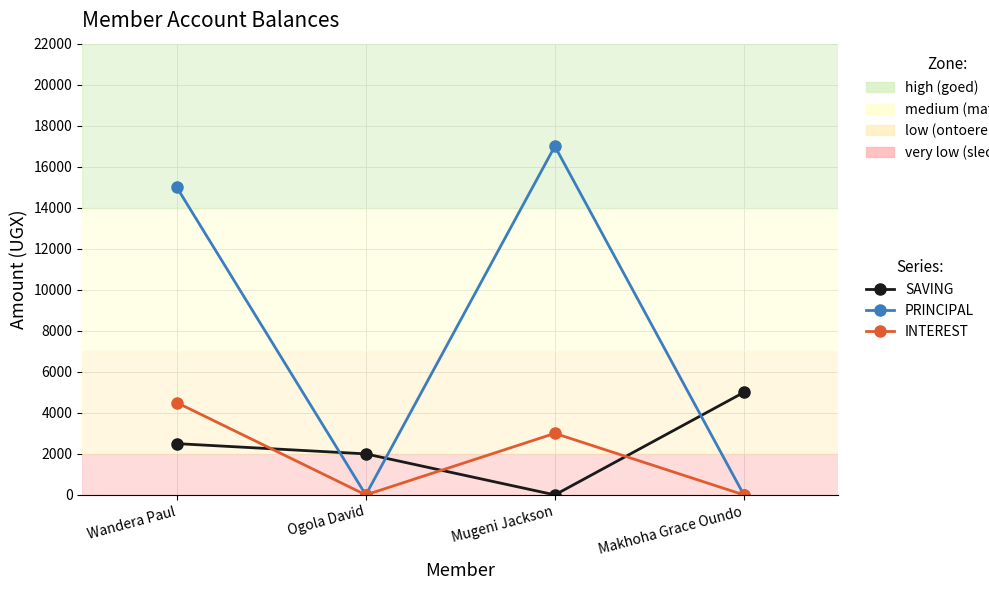

What is the label of the 1st point from the left?

Wandera Paul